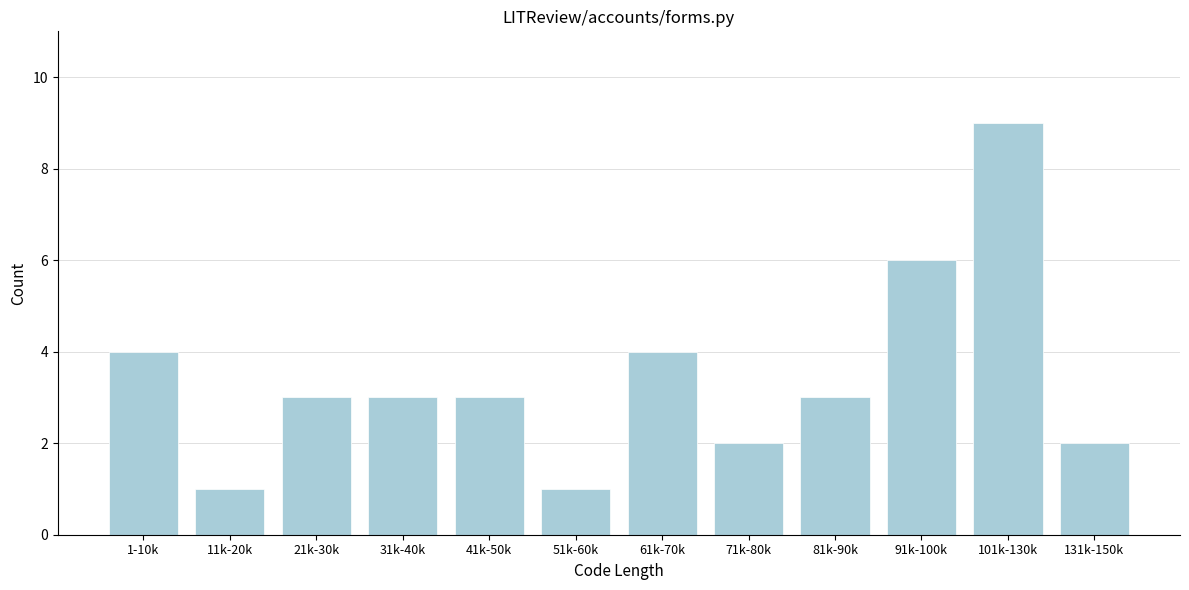

Reading right to left, what are all the values shown in this chart?

2	9	6	3	2	4	1	3	3	3	1	4